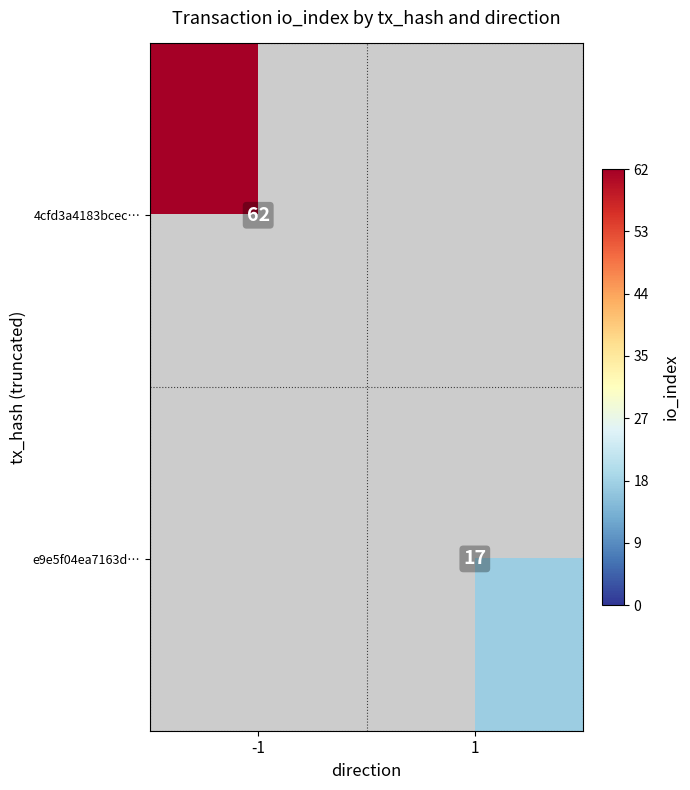

How many distinct data groups are displayed?

2